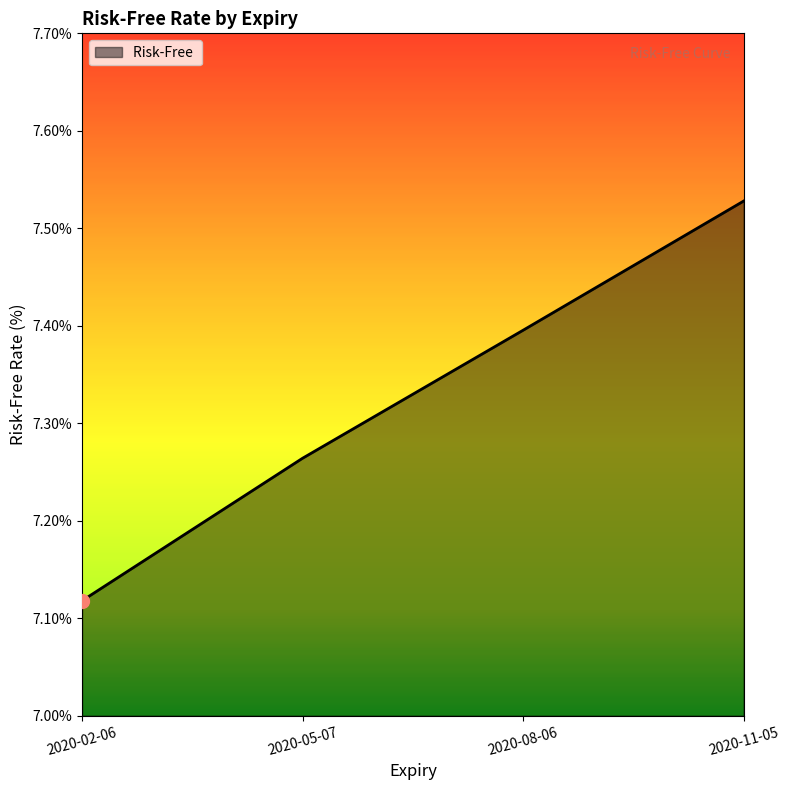

True or false: the data has more than 0 interior local peaks.

False